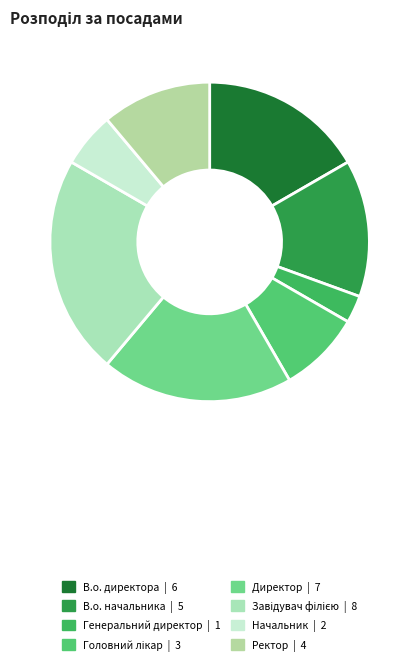

To the nearest percent, what percentage of the pie is В.о. начальника?

14%